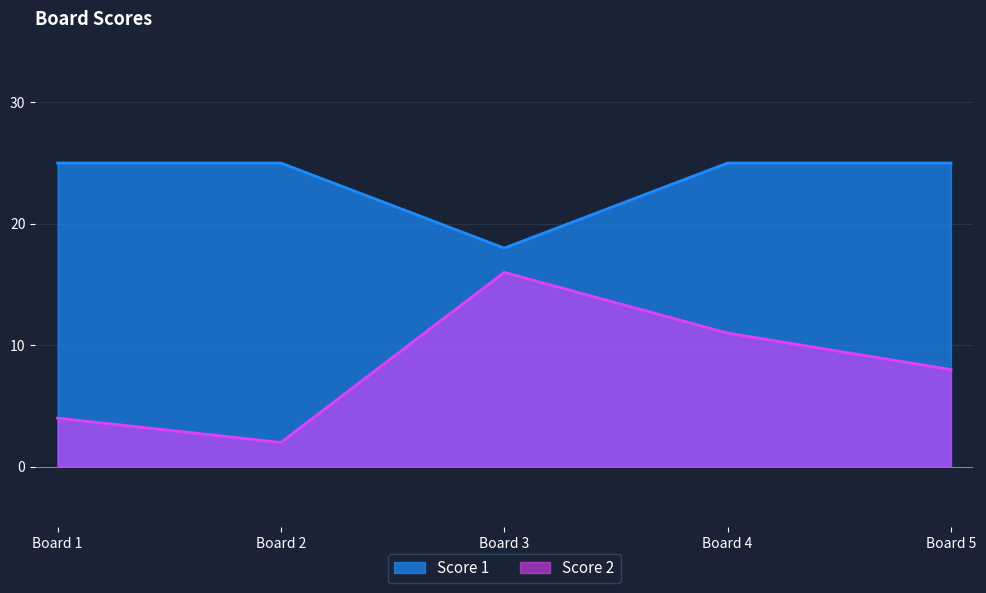

True or false: Score 1 has a value of 37 at Board 2.

False